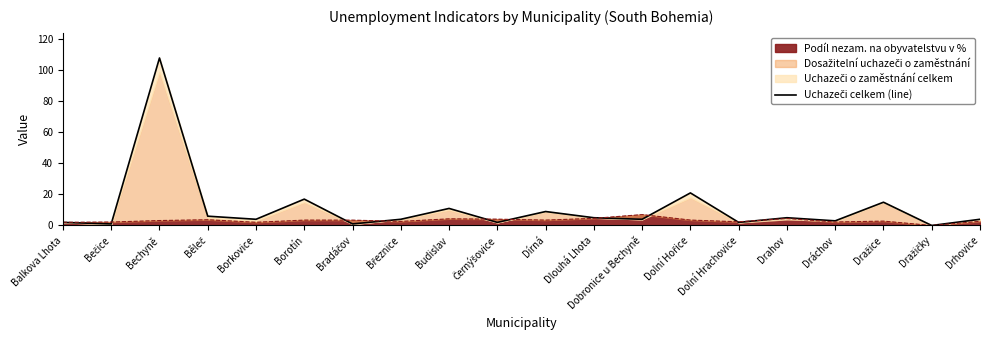

List the labels in order of value, smallest first.

Dražičky, Bečice, Bradáčov, Balkova Lhota, Černýšovice, Dolní Hrachovice, Dráchov, Borkovice, Březnice, Dobronice u Bechyně, Drhovice, Dlouhá Lhota, Drahov, Běleč, Dírná, Budislav, Dražice, Borotín, Dolní Hořice, Bechyně